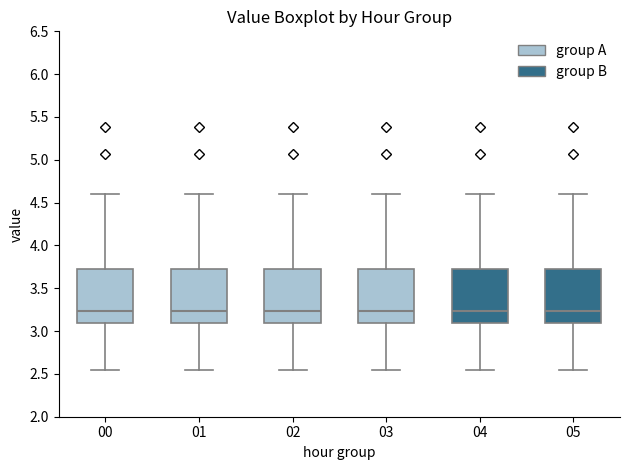

Reading left to right, read every box against the y-axis: the position of its median line, the range the box covers, and the ends of its whiskers. The values are not printed on the chart, so give them approximately, as read against the axis.

00: median 3.25, box 3.10 to 3.70, whiskers 2.55 to 4.60
01: median 3.25, box 3.10 to 3.70, whiskers 2.55 to 4.60
02: median 3.25, box 3.10 to 3.70, whiskers 2.55 to 4.60
03: median 3.25, box 3.10 to 3.70, whiskers 2.55 to 4.60
04: median 3.25, box 3.10 to 3.70, whiskers 2.55 to 4.60
05: median 3.25, box 3.10 to 3.70, whiskers 2.55 to 4.60